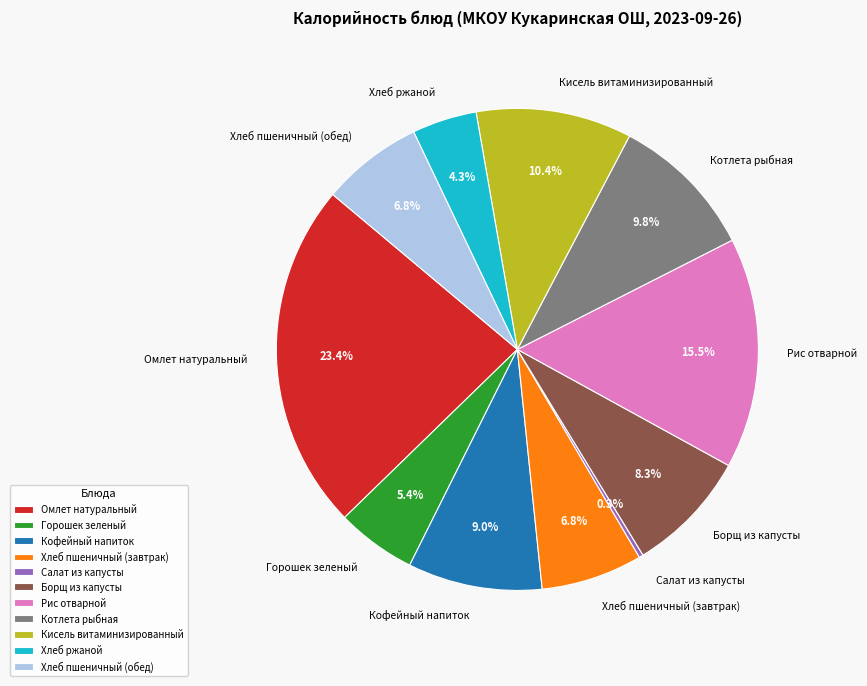

Approximately how many times larger is the value at Кофейный напиток compared to Котлета рыбная?

0.9